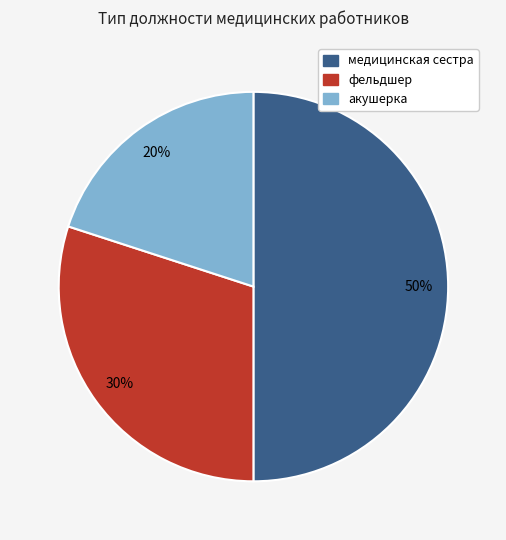

Combined, do фельдшер and медицинская сестра account for over 50%?

Yes